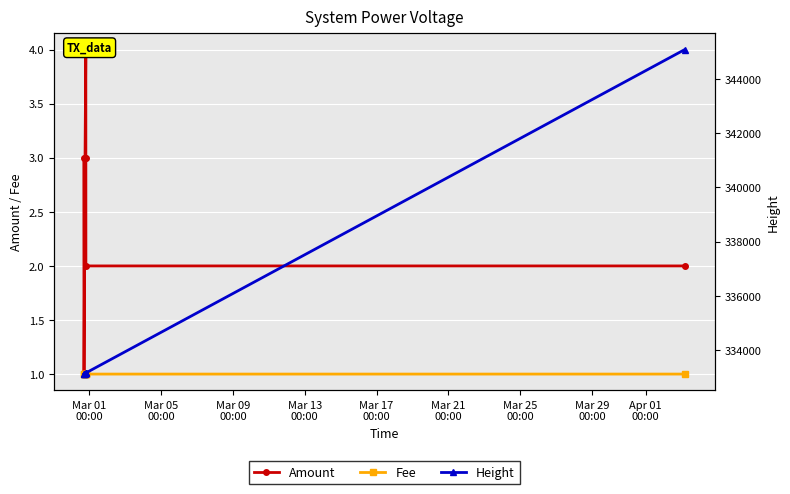

What is the lowest value of the Fee series?

1.0